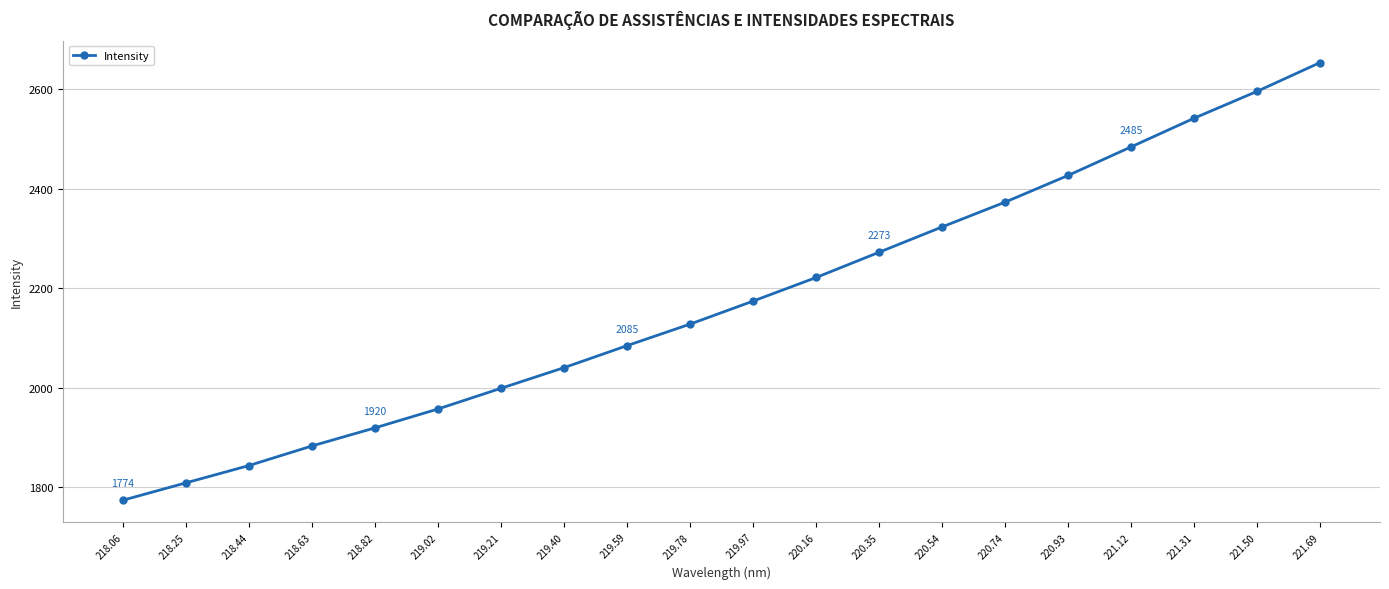

Is it true that the value at 220.54 is 2323.9?

True